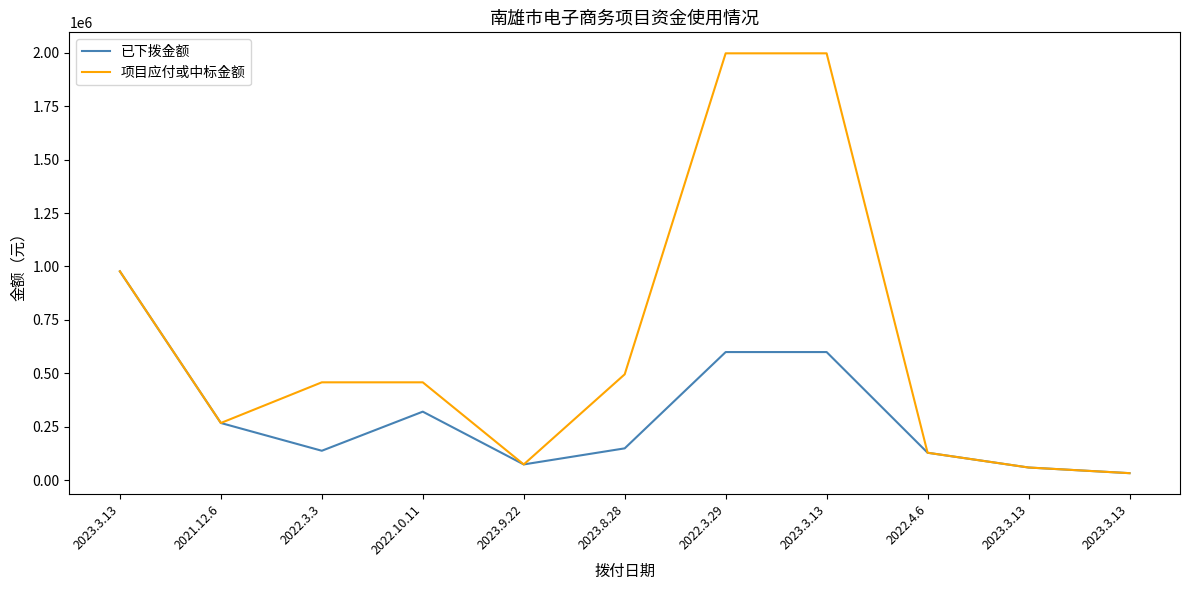

Reading left to right, what are all the values shown in this chart?

已下拨金额: 977400.0	267300.0	137310.0	320390.0	73300.0	148560.0	599400.0	599400.0	128025.0	58880.0	32395.5
项目应付或中标金额: 977400.0	267300.0	457700.0	457700.0	73300.0	495200.0	1998000.0	1998000.0	128025.0	58880.0	32395.5